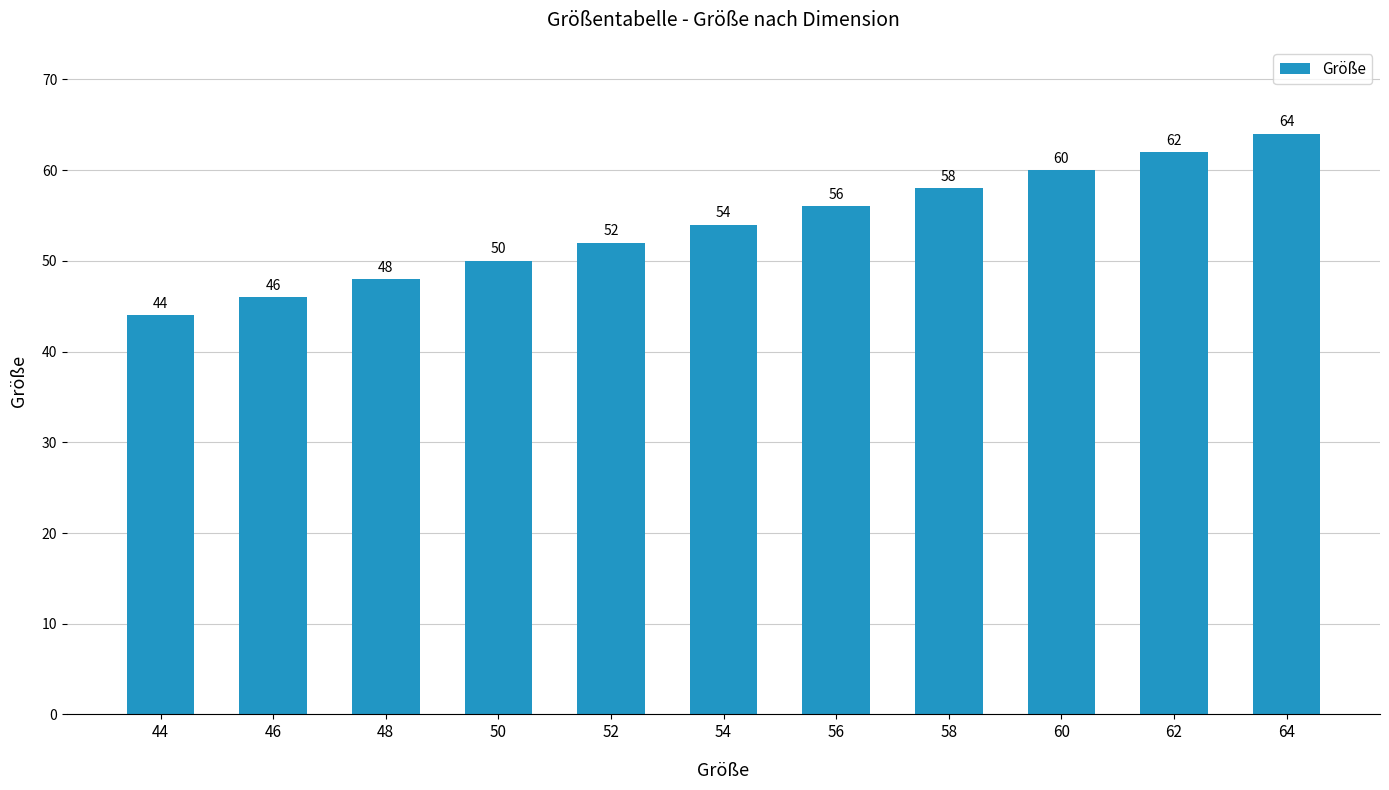

Which label corresponds to the smallest value in the chart?

44